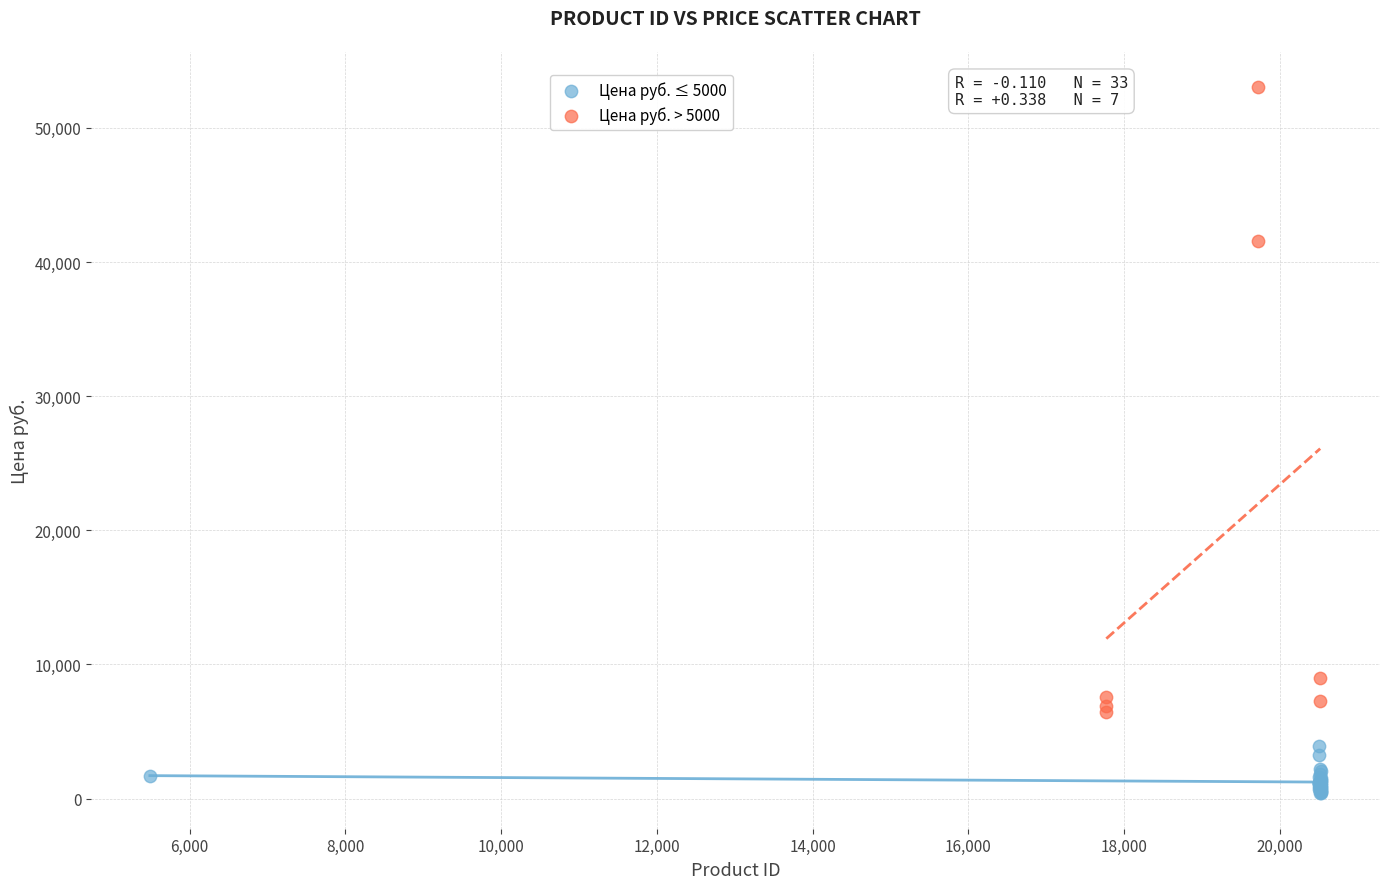

What are all the series names shown in the legend?

Цена руб. ≤ 5000, Цена руб. > 5000